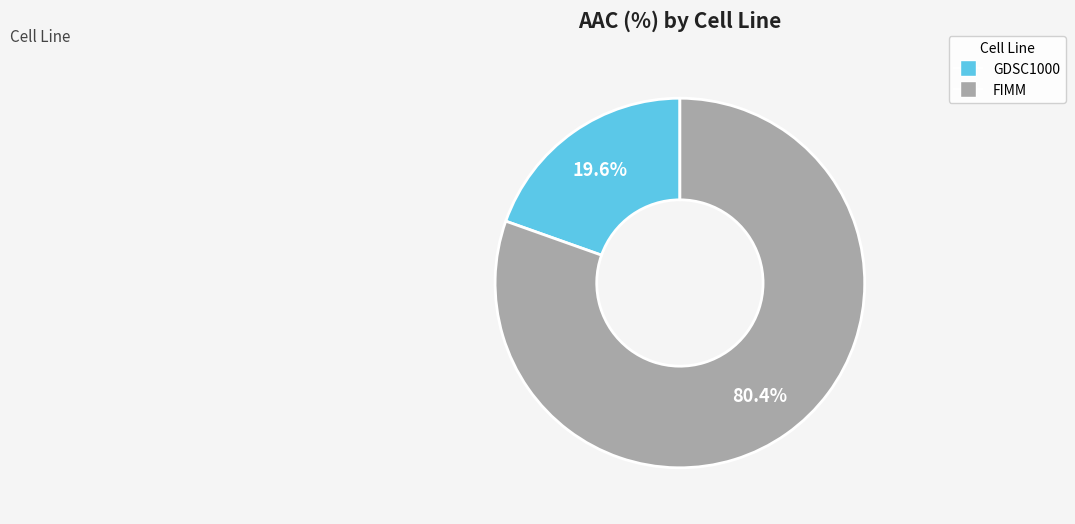

What portion of the pie excludes FIMM?

19.6%